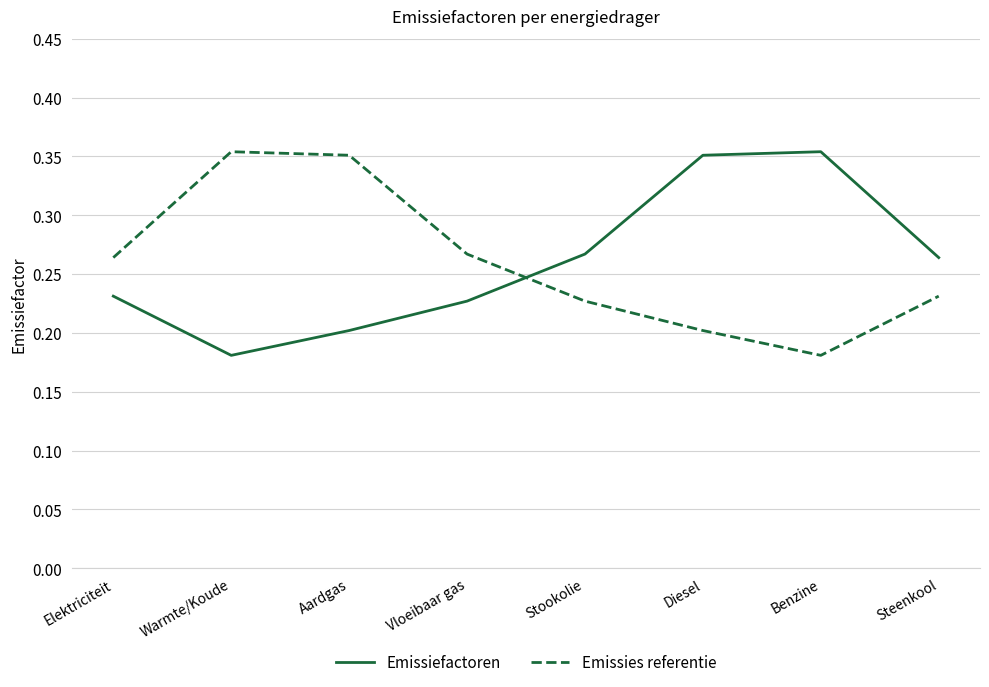

Count the Emissies referentie values in the range 0 to 1.

8